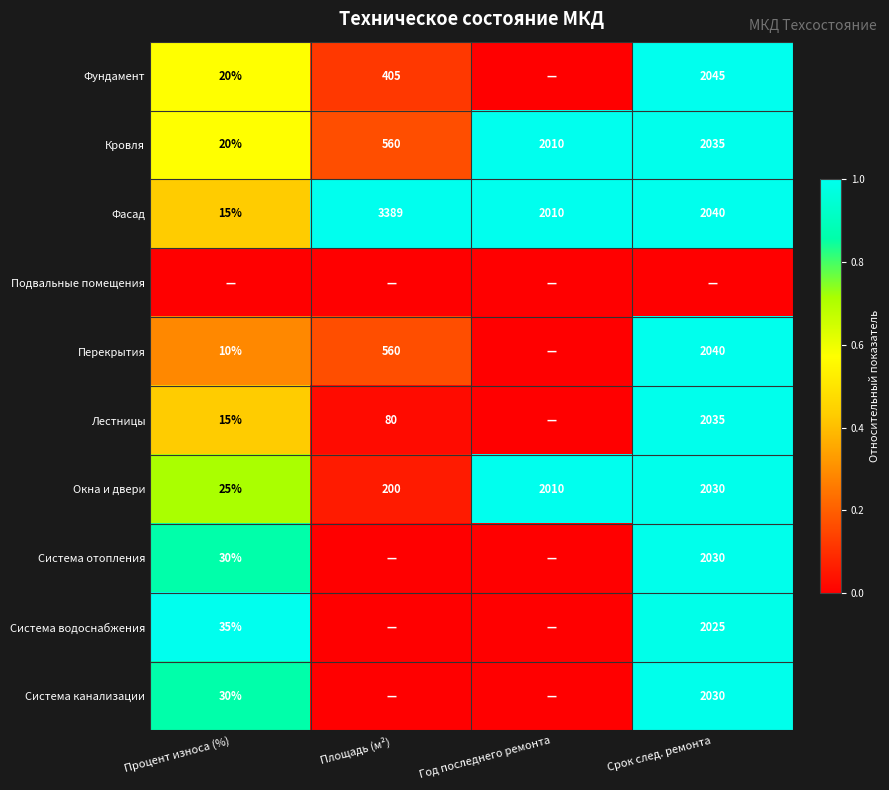

Is the value of Фундамент at Срок след. ремонта greater than the value of Перекрытия at Срок след. ремонта?

Yes